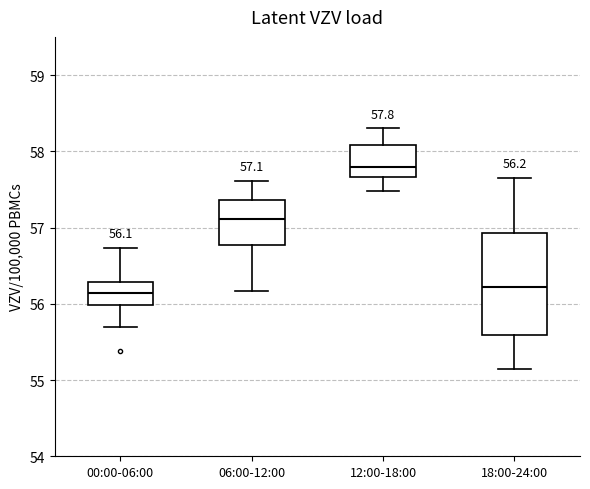

Which box has the highest median line?

12:00-18:00